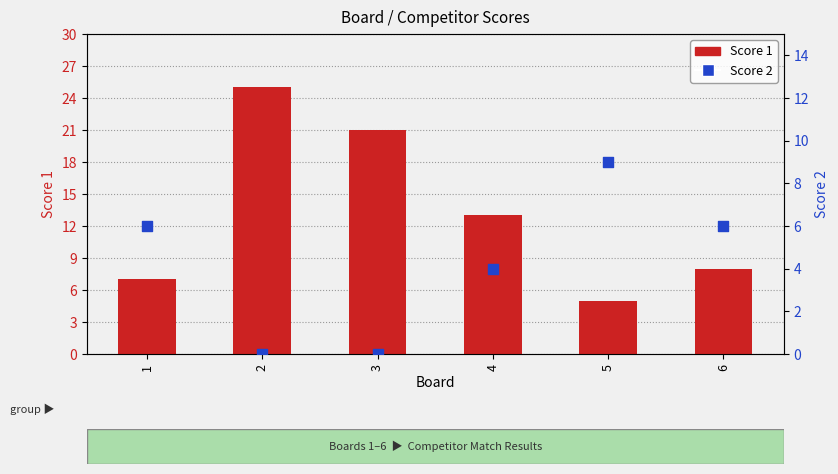

What is the total value across all series at 3?

21